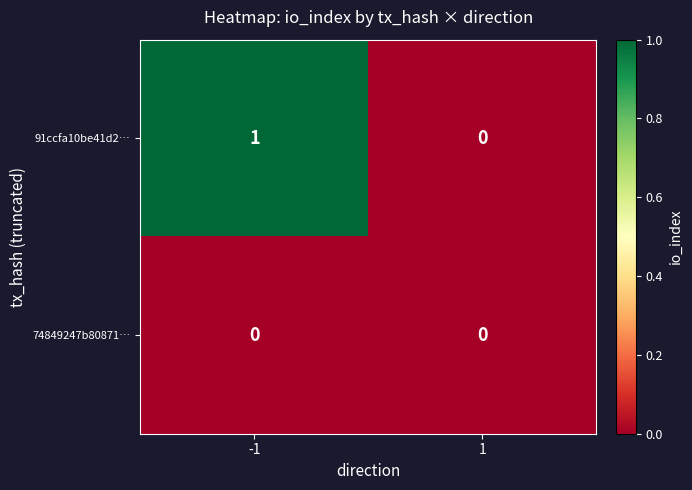

The value of 91ccfa10be41d2… at -1 is 0. True or false?

False